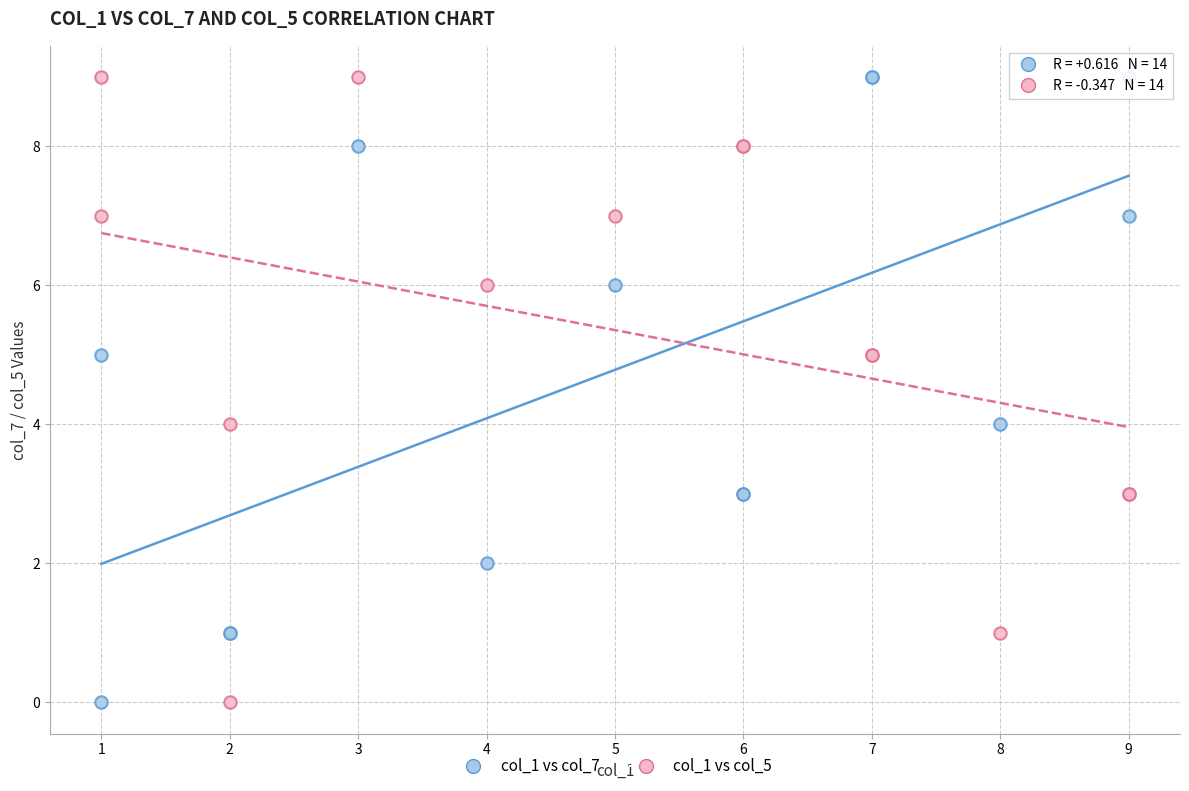

What is the X range (max minus min) for the scatter plot?

8